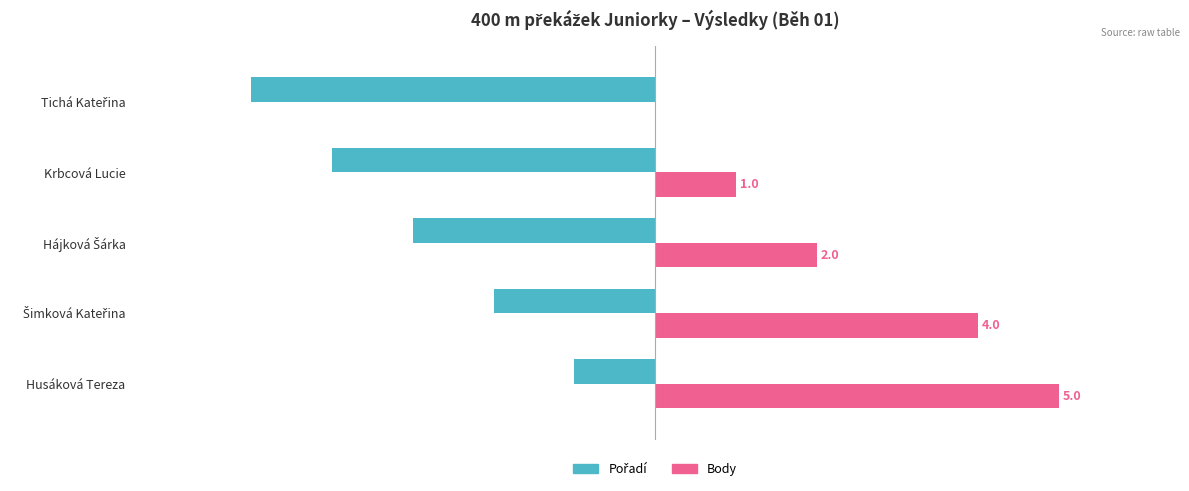

Which series has the largest total across all categories?

Body